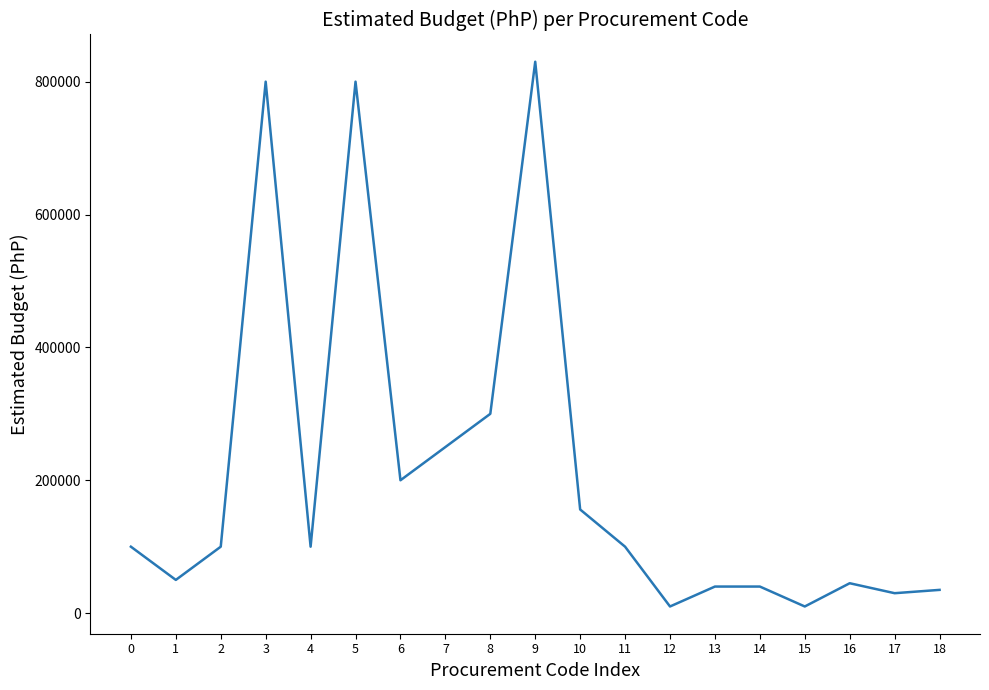

What is the greatest value displayed?

830000